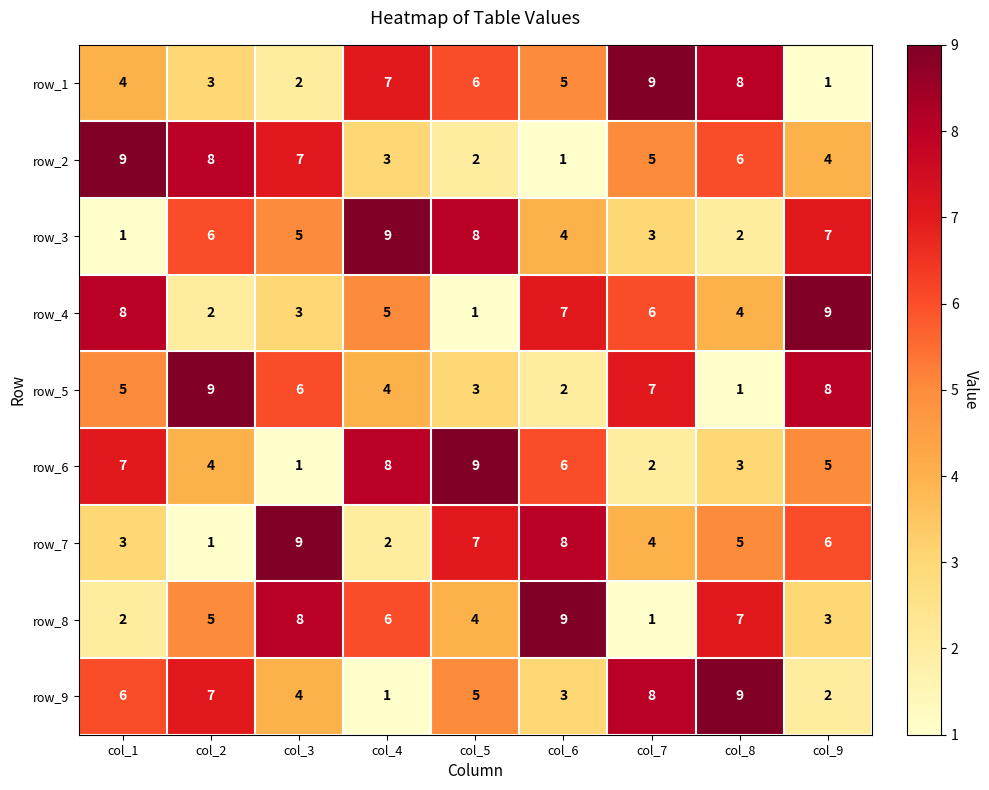

Where is row_6 nearest to the value 5?

col_9